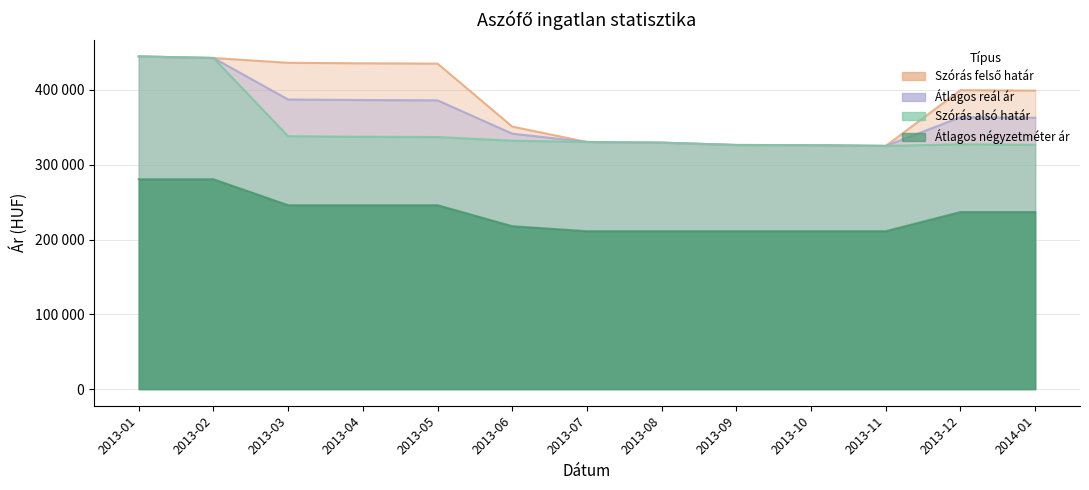

What is the difference between the highest and lowest values at 2013-03?

190535